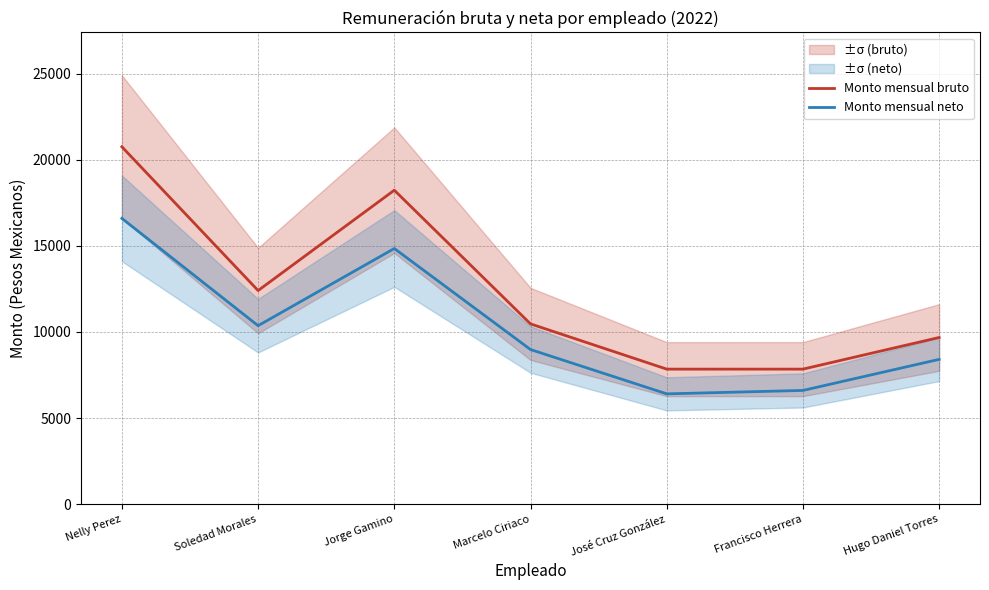

Rank the series by their average value, from lowest to highest.

Monto mensual neto, Monto mensual bruto